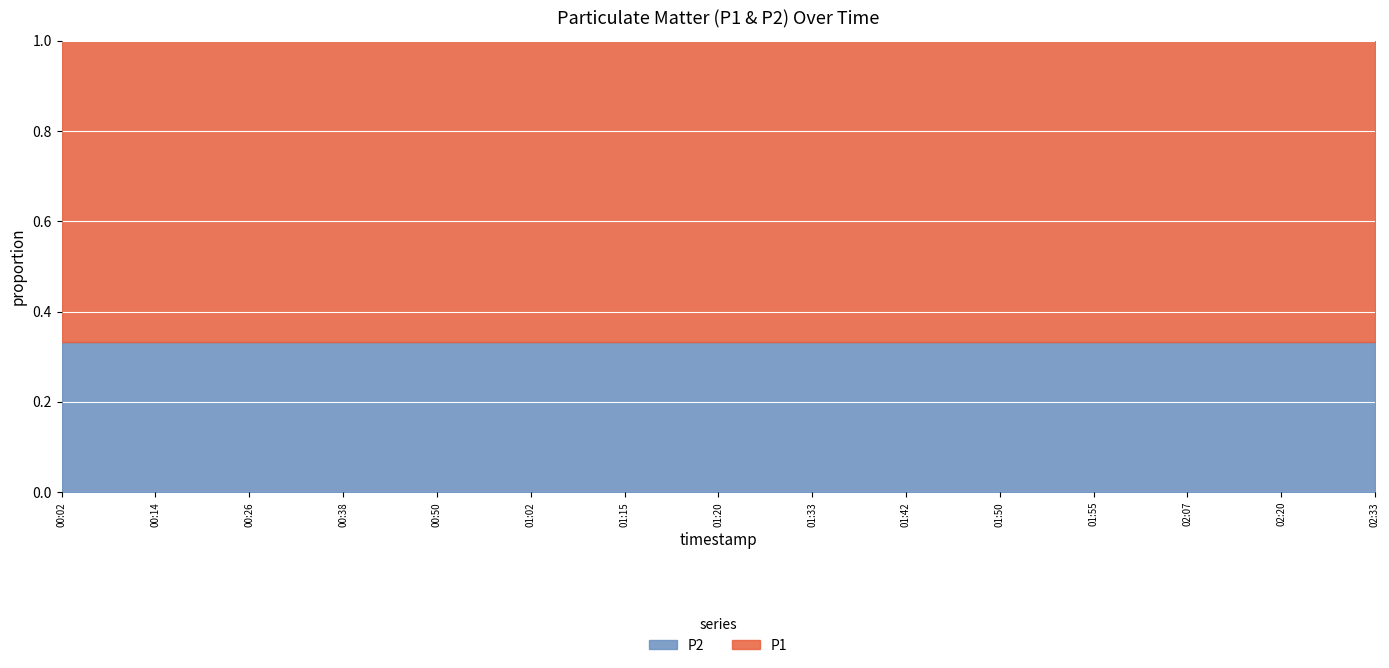

List the series in order of their overall mean, lowest first.

P2, P1